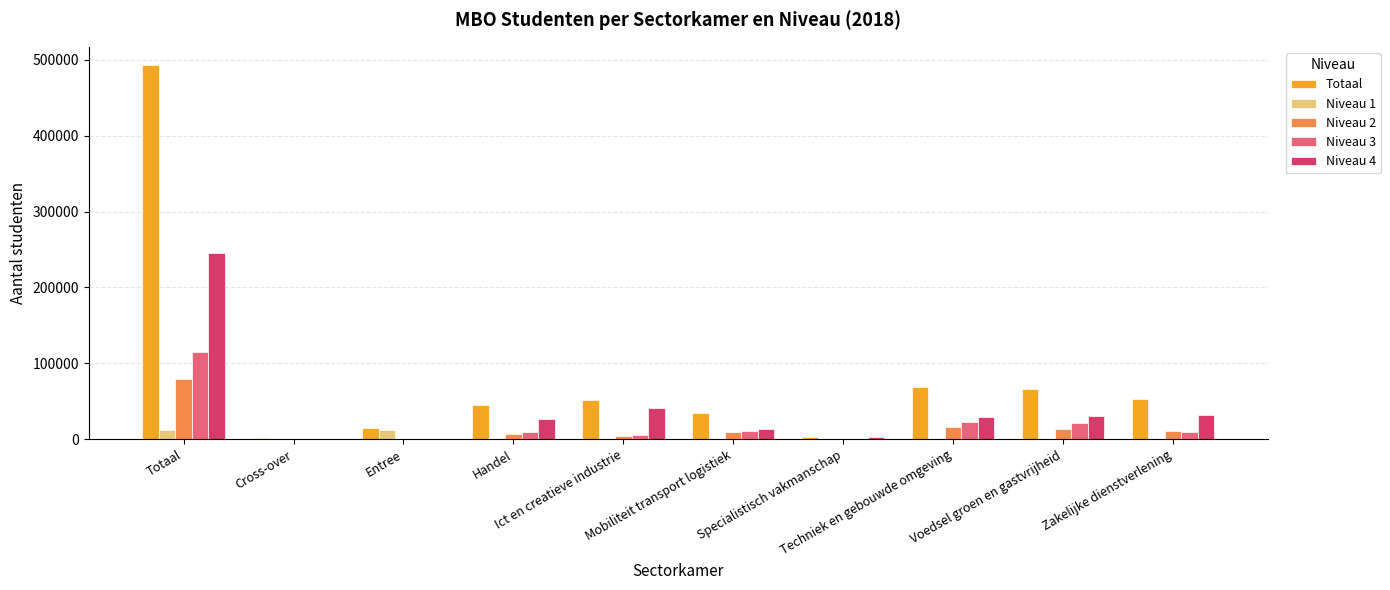

What position from the right is Mobiliteit transport logistiek?

5